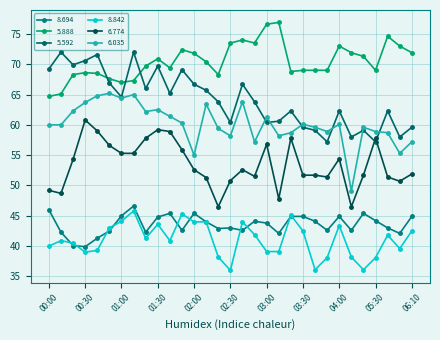

How many data points does each series have?

31